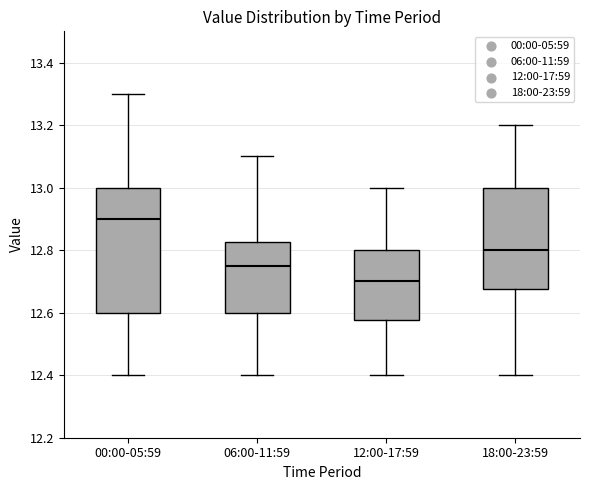

Which box's median line is the highest?

00:00-05:59